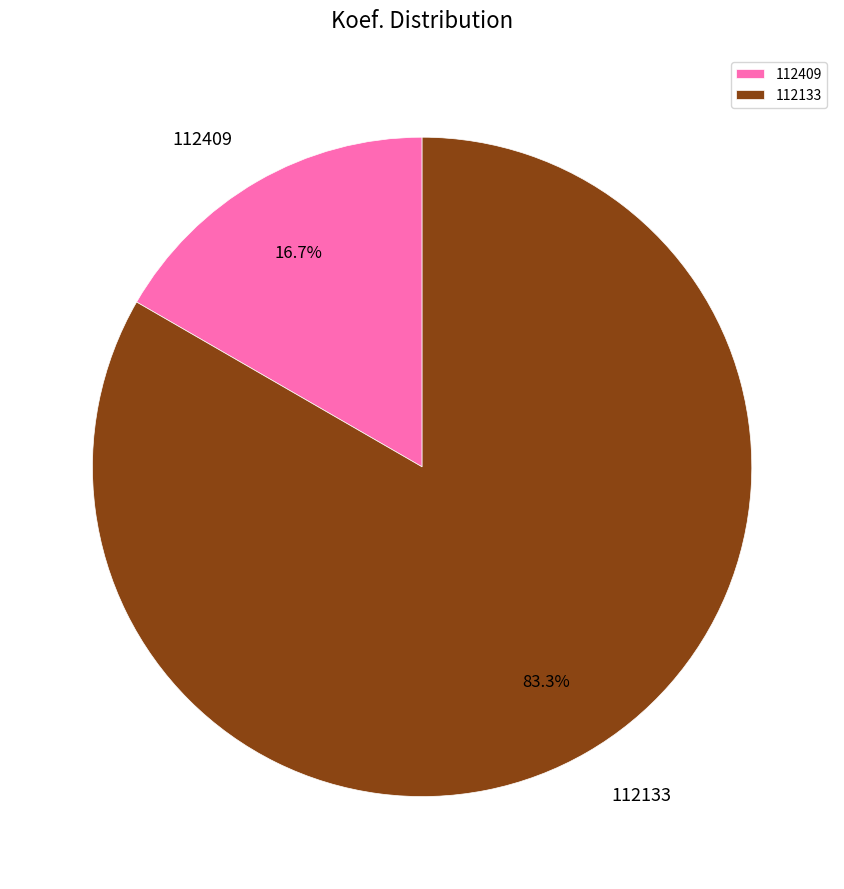

What is the total percentage of 112133 and 112409?

100.0%